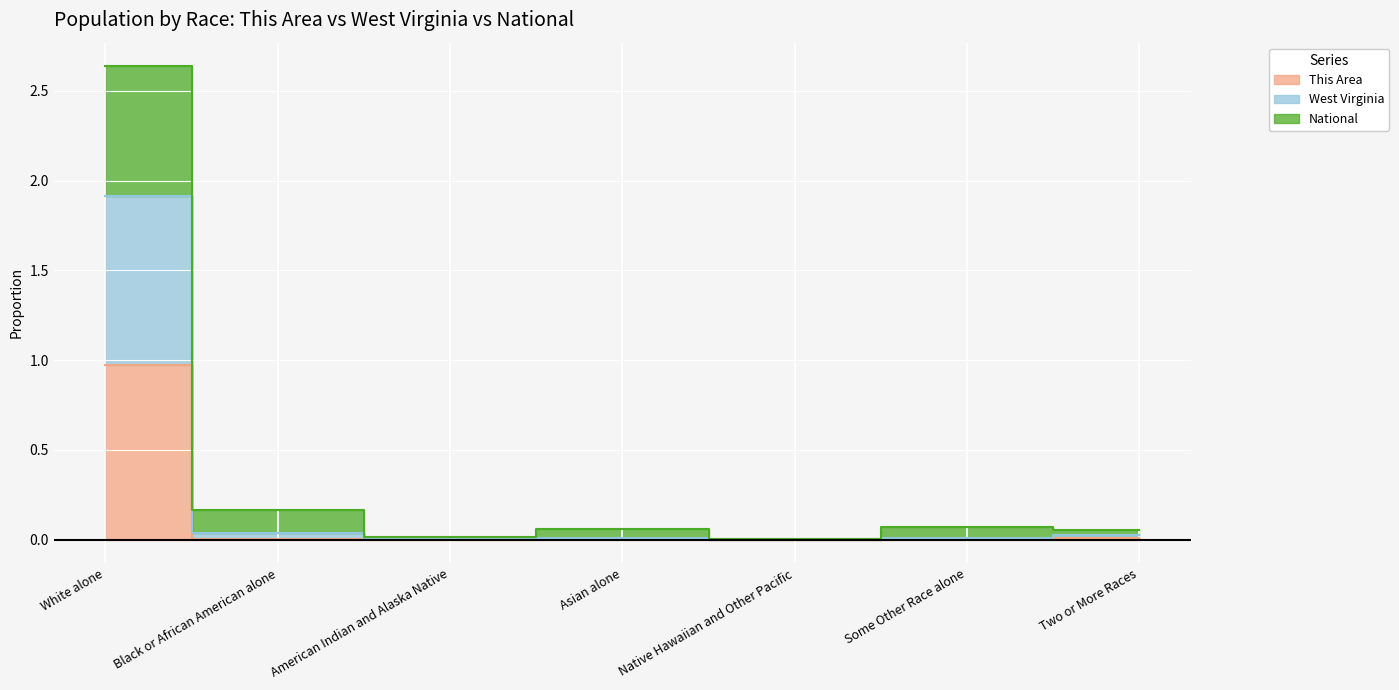

At which label is West Virginia closest to 0?

Native Hawaiian and Other Pacific